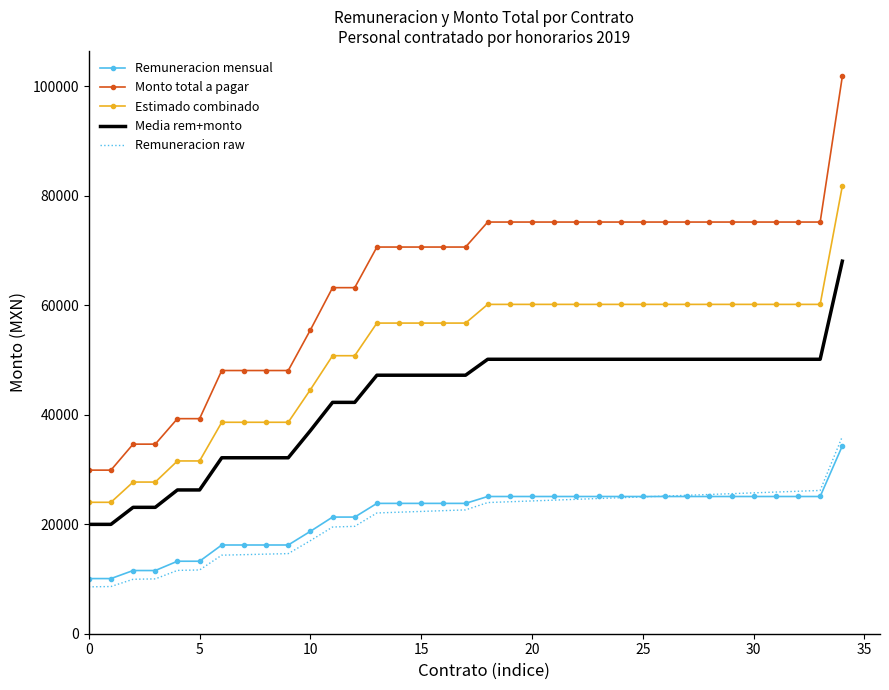

What is the highest value of the Remuneracion raw series?

36015.0